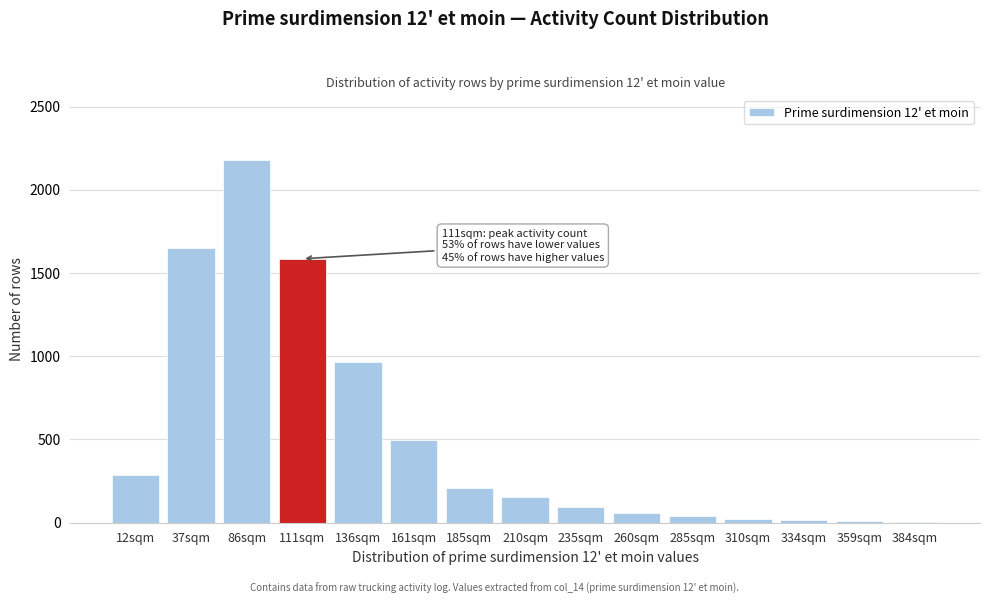

What is the sum of all values?

7756